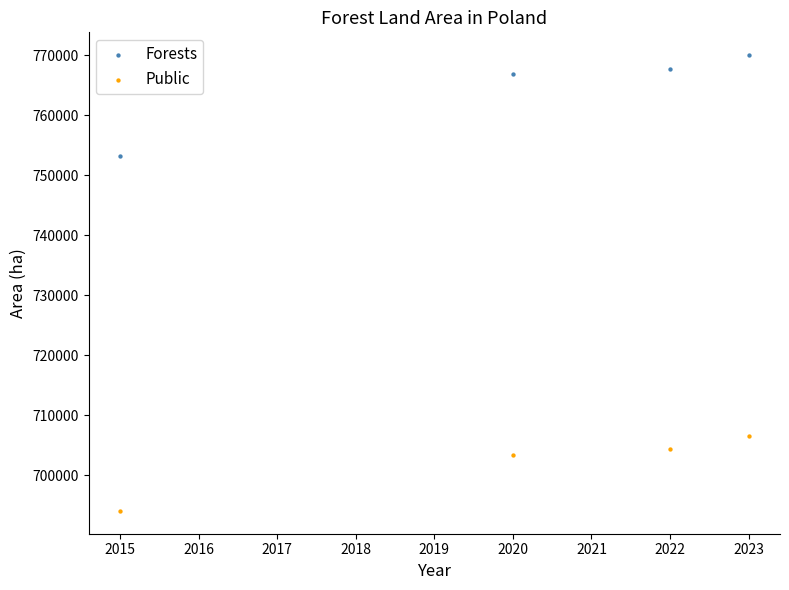

Across all series, what Y value is closest to 732066?

753301